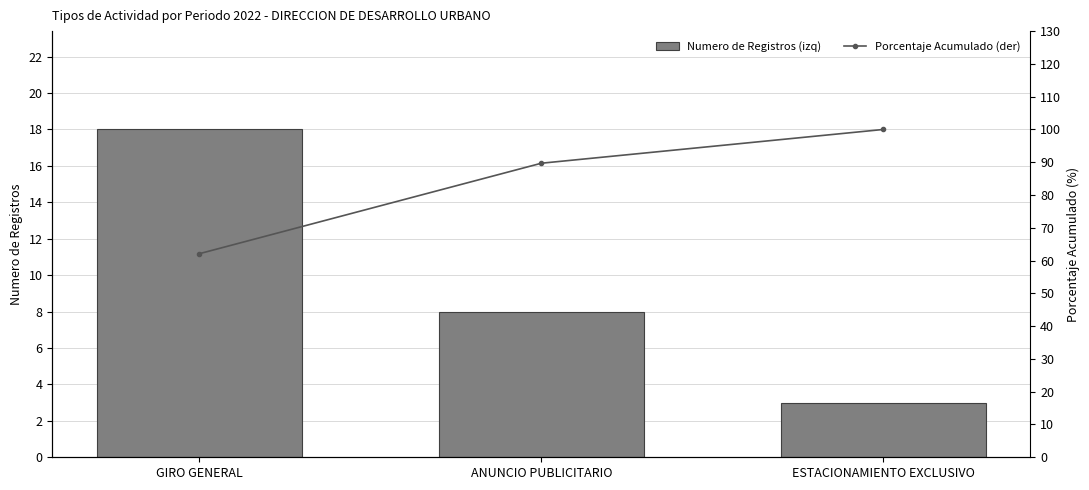

At which label is Porcentaje Acumulado (der) closest to 81?

ANUNCIO PUBLICITARIO